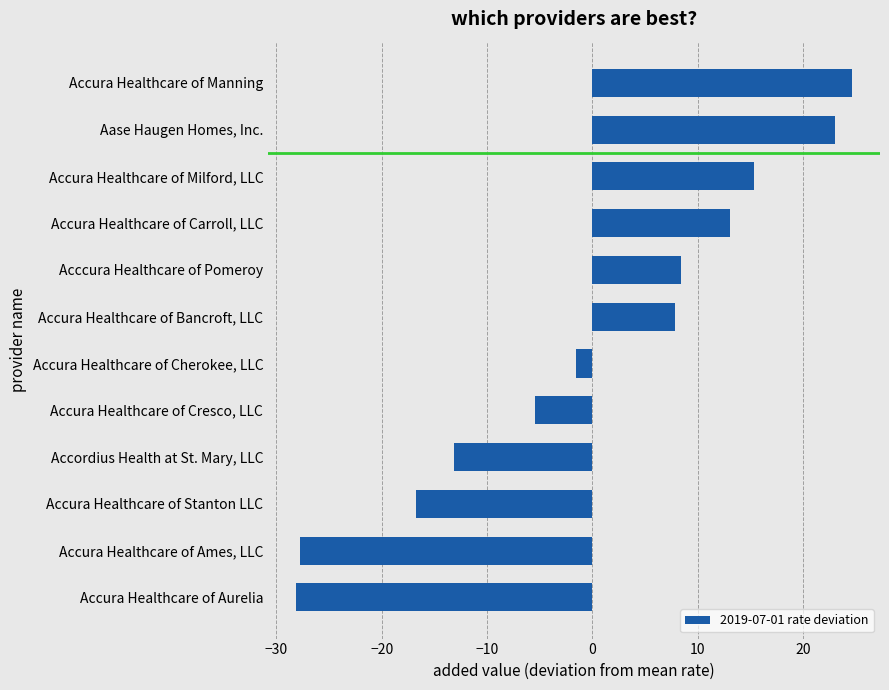

Reading top to bottom, list all the values displayed in this chart.

24.7	23.0	15.4	13.1	8.5	7.9	-1.5	-5.4	-13.1	-16.7	-27.7	-28.1